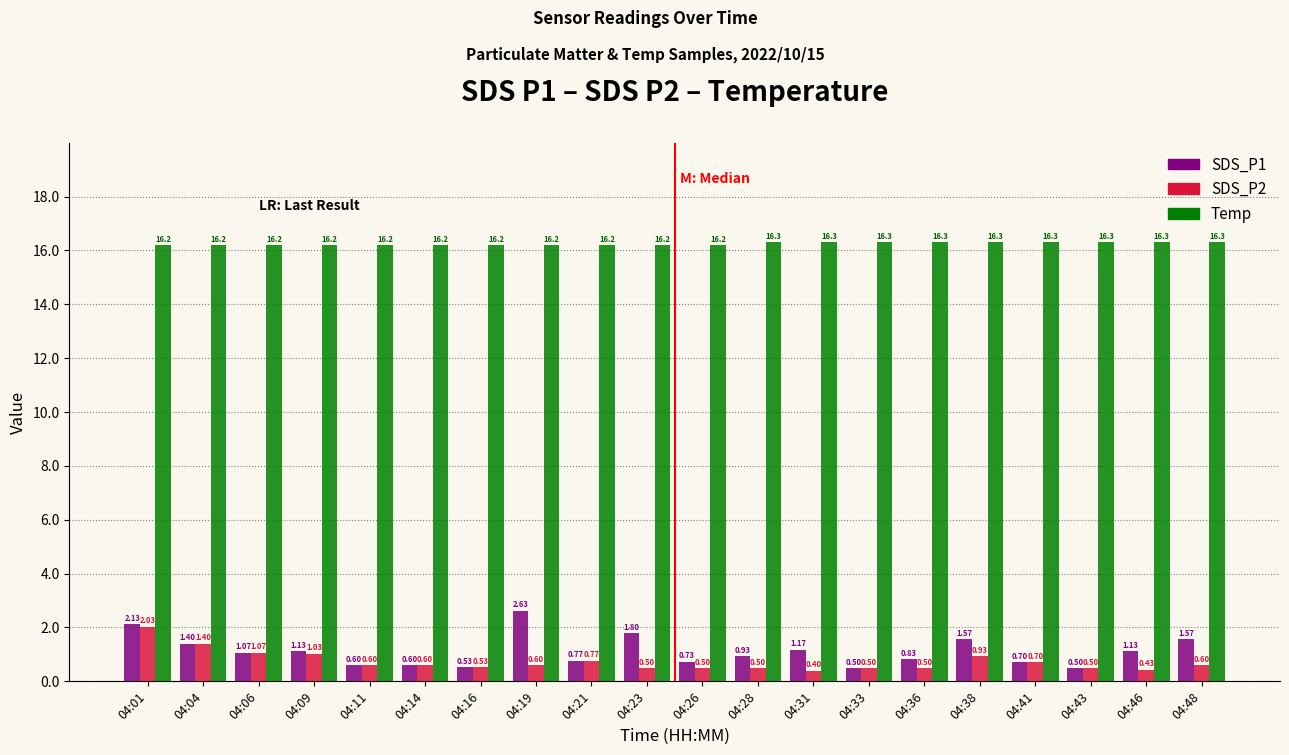

What is the sum of all Temp values?

324.9